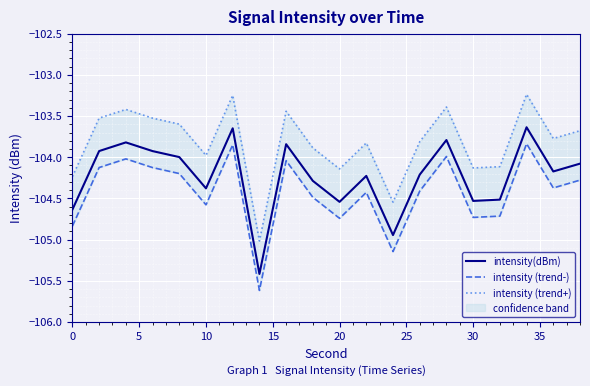

What are all the series names shown in the legend?

intensity(dBm), intensity (trend-), intensity (trend+)